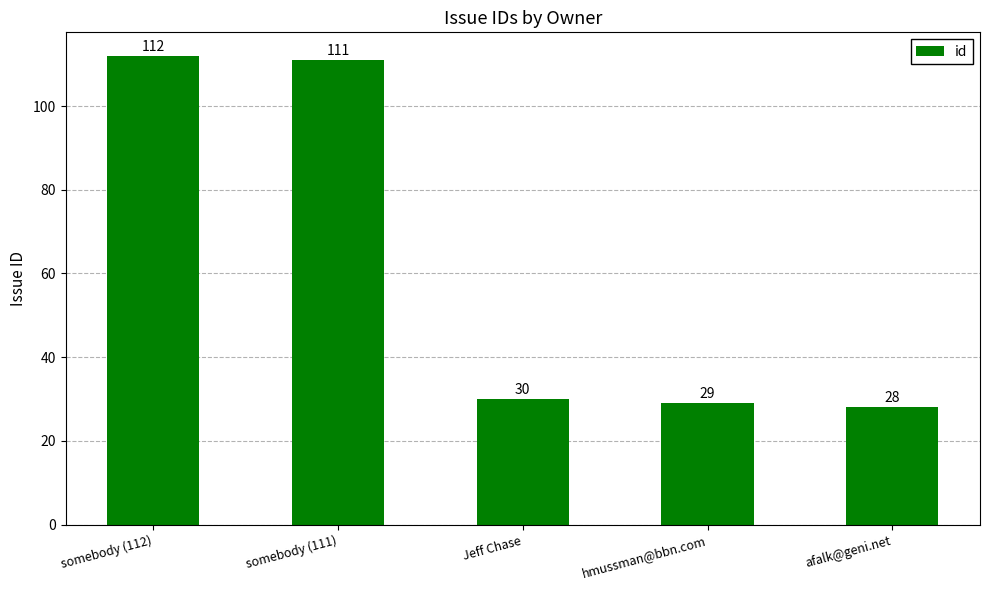

What is the difference between the second highest and minimum values?

83